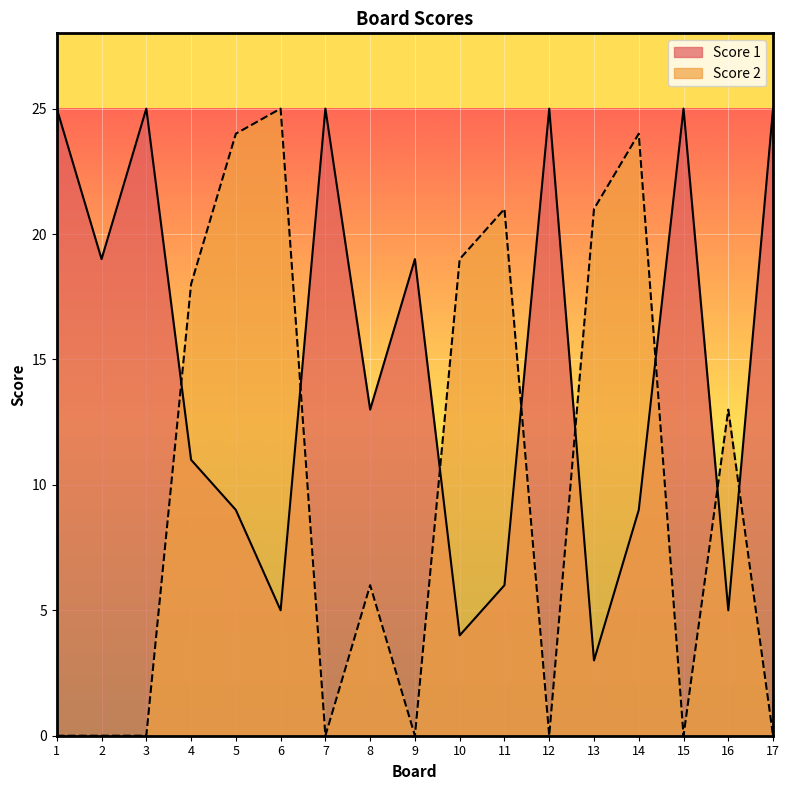

What is the maximum value shown in the chart?

25